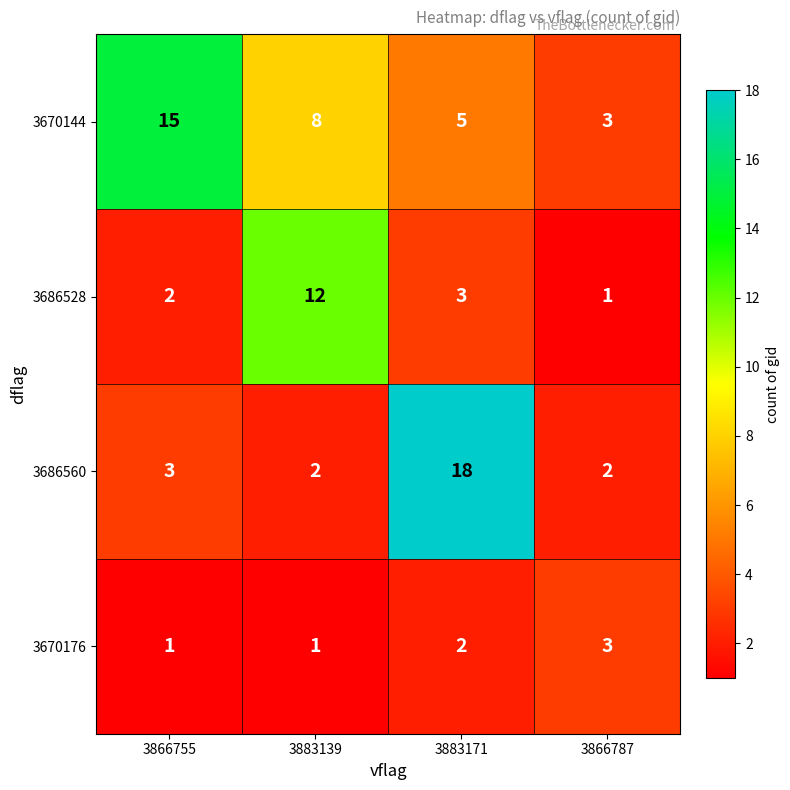

Reading left to right, extract all data points from this chart.

3670144: 3866755=15	3883139=8	3883171=5	3866787=3
3686528: 3866755=2	3883139=12	3883171=3	3866787=1
3686560: 3866755=3	3883139=2	3883171=18	3866787=2
3670176: 3866755=1	3883139=1	3883171=2	3866787=3